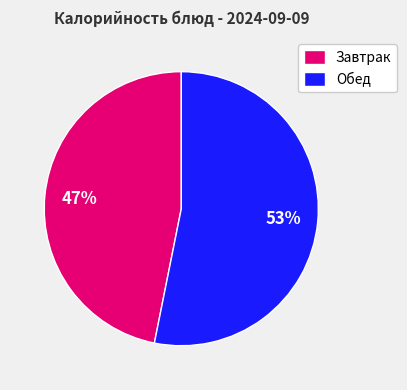

Does any single category account for the majority?

Yes